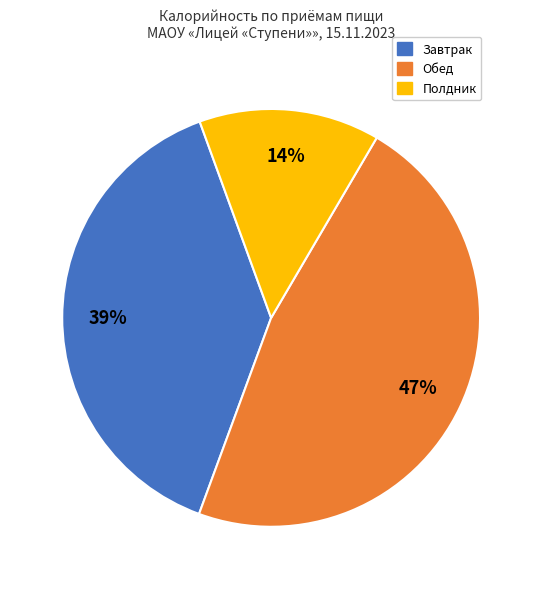

Between Полдник and Завтрак, which is larger?

Завтрак